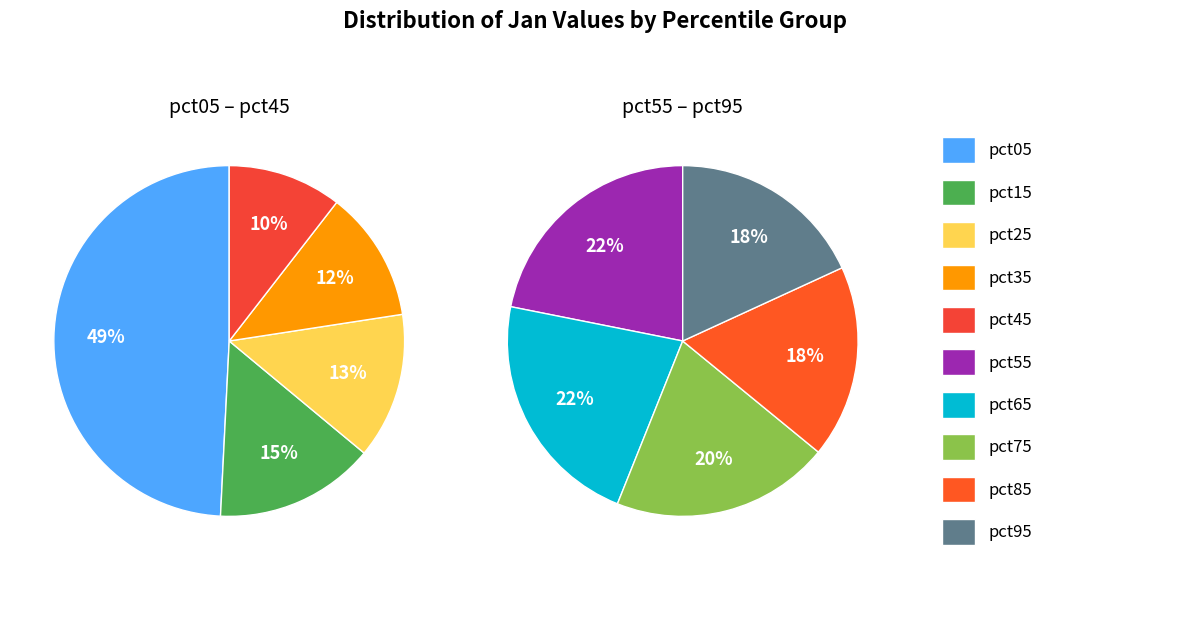

True or false: pct45 accounts for 1% of the total.

False